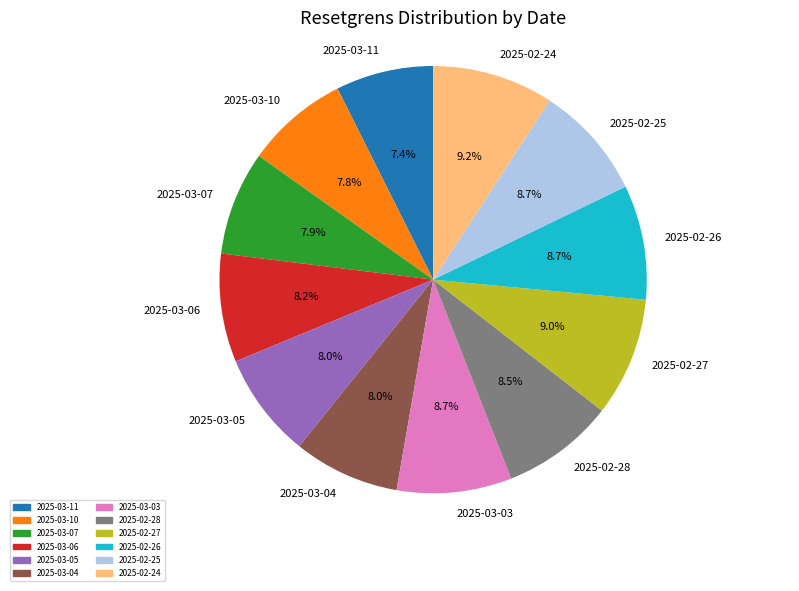

To the nearest percent, what percentage of the pie is 2025-03-04?

8%